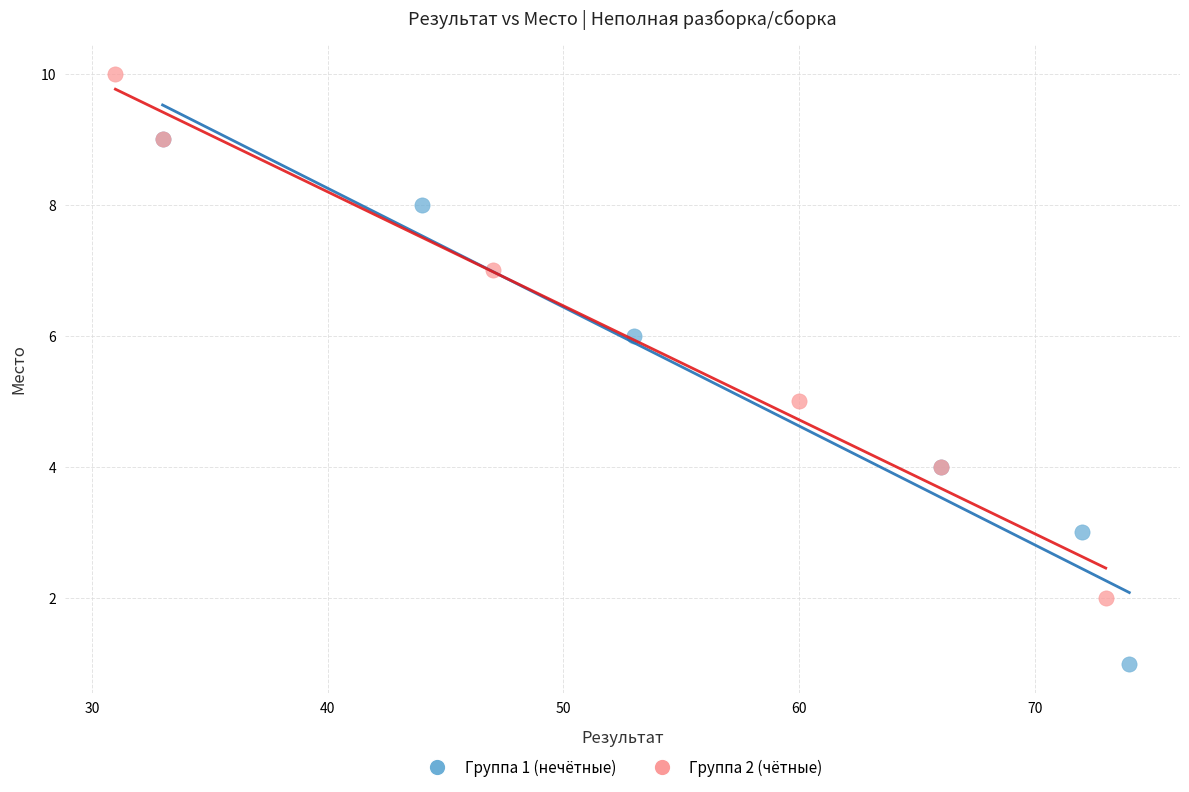

Which series reaches the minimum Y coordinate?

Группа 1 (нечётные)